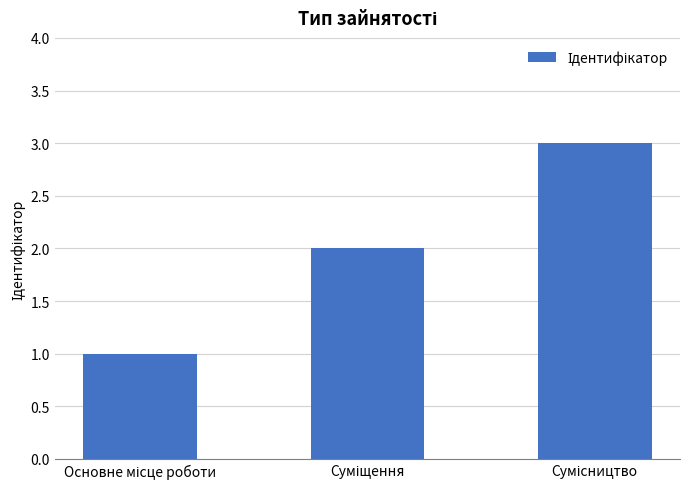

What is the sum of all values?

6